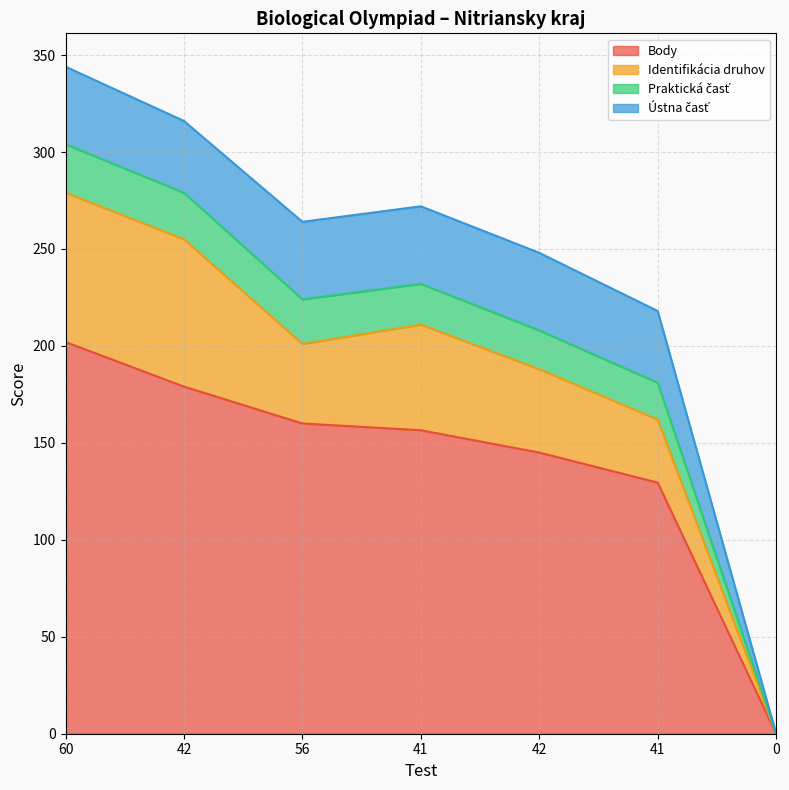

Rank the categories by Body value from highest to lowest.

60, 42, 56, 41, 42, 41, 0